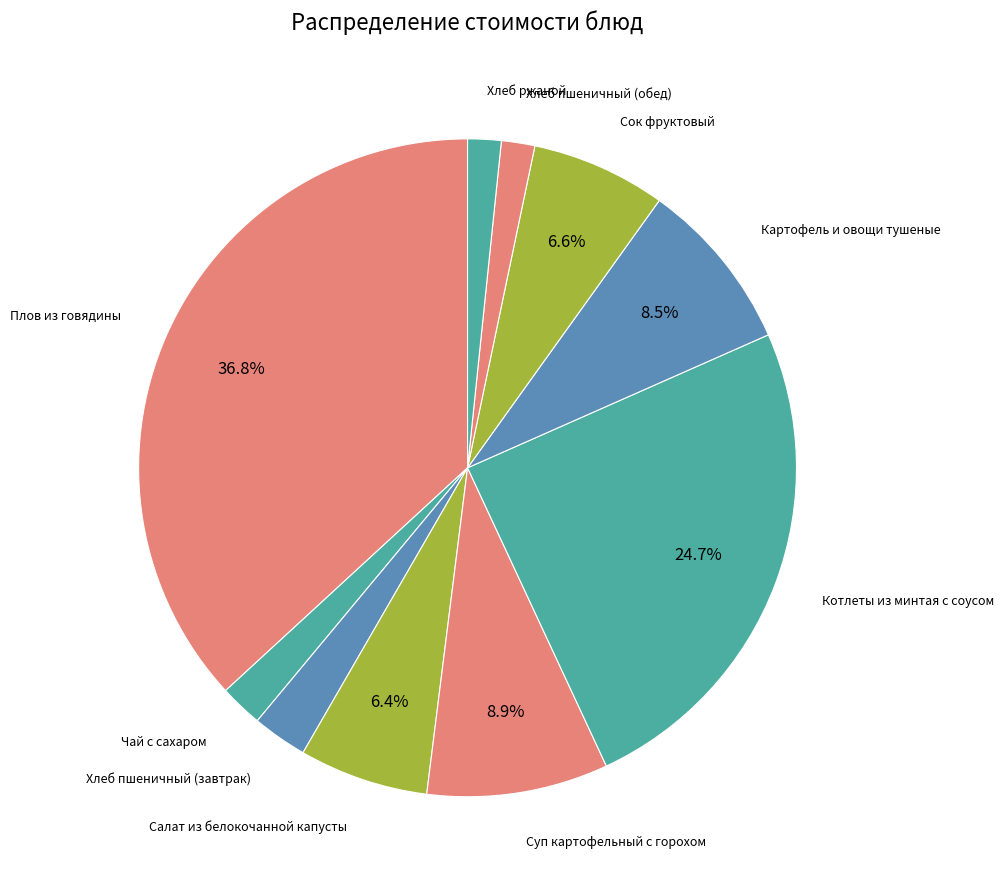

Rank the categories by value from lowest to highest.

Хлеб пшеничный (обед), Хлеб ржаной, Чай с сахаром, Хлеб пшеничный (завтрак), Салат из белокочанной капусты, Сок фруктовый, Картофель и овощи тушеные, Суп картофельный с горохом, Котлеты из минтая с соусом, Плов из говядины